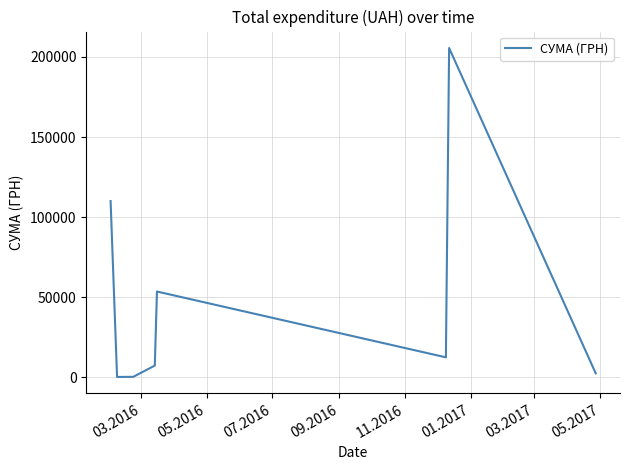

What is the maximum value shown in the chart?

205558.0